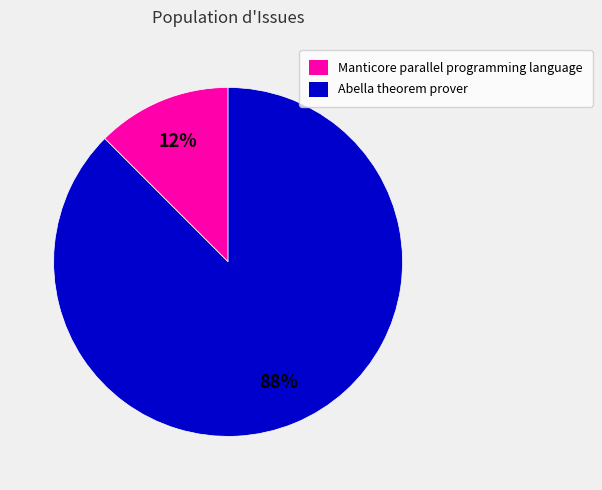

What is the smallest slice in the pie chart?

Manticore parallel programming language